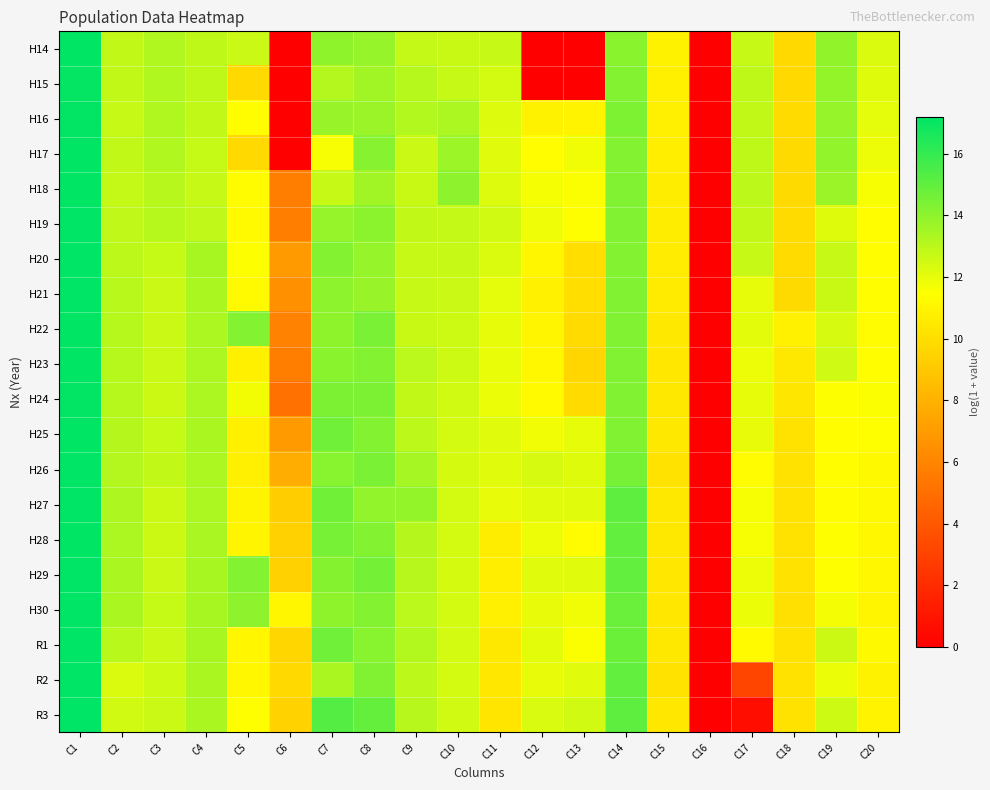

Reading left to right, list all the values displayed in this chart.

H14: C1=17.1	C2=12.8	C3=13.2	C4=12.9	C5=12.6	C6=0.0	C7=14.0	C8=13.8	C9=12.8	C10=12.7	C11=12.7	C12=0.0	C13=0.0	C14=14.1	C15=10.9	C16=0.0	C17=12.7	C18=9.8	C19=13.9	C20=12.3
H15: C1=17.1	C2=12.9	C3=13.3	C4=12.9	C5=9.8	C6=0.0	C7=13.1	C8=13.6	C9=13.1	C10=12.7	C11=12.4	C12=0.0	C13=0.0	C14=14.2	C15=10.8	C16=0.0	C17=12.9	C18=9.8	C19=13.9	C20=12.2
H16: C1=17.1	C2=12.7	C3=13.3	C4=12.9	C5=11.4	C6=0.0	C7=13.7	C8=13.7	C9=13.2	C10=13.3	C11=12.2	C12=10.9	C13=10.9	C14=14.3	C15=10.8	C16=0.0	C17=12.8	C18=9.8	C19=13.8	C20=12.0
H17: C1=17.1	C2=12.9	C3=13.3	C4=12.8	C5=9.8	C6=0.0	C7=11.7	C8=14.1	C9=12.7	C10=13.7	C11=12.1	C12=11.4	C13=11.8	C14=14.3	C15=10.7	C16=0.0	C17=12.9	C18=9.8	C19=13.9	C20=11.9
H18: C1=17.1	C2=12.8	C3=13.1	C4=12.7	C5=11.3	C6=5.7	C7=12.7	C8=13.5	C9=12.7	C10=14.0	C11=12.2	C12=11.7	C13=11.6	C14=14.3	C15=10.7	C16=0.0	C17=13.0	C18=9.8	C19=13.7	C20=11.6
H19: C1=17.2	C2=12.9	C3=13.1	C4=12.9	C5=11.3	C6=5.7	C7=13.8	C8=14.1	C9=12.8	C10=12.8	C11=12.5	C12=11.8	C13=11.4	C14=14.3	C15=10.7	C16=0.0	C17=12.8	C18=9.9	C19=12.2	C20=11.4
H20: C1=17.2	C2=12.9	C3=12.7	C4=13.4	C5=11.5	C6=7.0	C7=14.3	C8=13.8	C9=12.7	C10=12.7	C11=12.3	C12=11.1	C13=10.0	C14=14.2	C15=10.6	C16=0.0	C17=12.7	C18=9.8	C19=12.7	C20=11.4
H21: C1=17.2	C2=13.0	C3=12.6	C4=13.3	C5=11.2	C6=6.6	C7=14.0	C8=13.8	C9=12.7	C10=12.7	C11=12.0	C12=10.8	C13=10.0	C14=14.3	C15=10.5	C16=0.0	C17=12.0	C18=9.8	C19=12.7	C20=11.4
H22: C1=17.1	C2=13.1	C3=12.6	C4=13.3	C5=14.3	C6=5.9	C7=14.0	C8=14.4	C9=12.7	C10=12.6	C11=12.0	C12=11.0	C13=9.9	C14=14.3	C15=10.4	C16=0.0	C17=12.1	C18=10.8	C19=12.4	C20=11.3
H23: C1=17.2	C2=13.1	C3=12.6	C4=13.3	C5=10.8	C6=5.7	C7=14.1	C8=14.2	C9=13.0	C10=12.6	C11=12.0	C12=11.1	C13=9.6	C14=14.3	C15=10.4	C16=0.0	C17=11.9	C18=10.5	C19=12.6	C20=11.4
H24: C1=17.1	C2=13.1	C3=12.6	C4=13.3	C5=11.7	C6=5.1	C7=14.4	C8=14.4	C9=12.8	C10=12.5	C11=11.9	C12=11.2	C13=9.9	C14=14.3	C15=10.4	C16=0.0	C17=12.0	C18=10.4	C19=11.5	C20=11.5
H25: C1=17.1	C2=13.1	C3=12.7	C4=13.4	C5=10.8	C6=7.0	C7=14.7	C8=14.3	C9=12.9	C10=12.4	C11=12.1	C12=11.8	C13=12.0	C14=14.3	C15=10.4	C16=0.0	C17=12.0	C18=10.1	C19=11.4	C20=11.4
H26: C1=17.2	C2=13.2	C3=12.8	C4=13.3	C5=10.8	C6=7.8	C7=14.1	C8=14.4	C9=13.4	C10=12.4	C11=12.1	C12=12.4	C13=12.2	C14=14.5	C15=10.2	C16=0.0	C17=11.3	C18=10.1	C19=11.4	C20=11.2
H27: C1=17.2	C2=13.3	C3=12.6	C4=13.3	C5=11.0	C6=9.3	C7=14.6	C8=13.9	C9=13.9	C10=12.4	C11=12.0	C12=12.2	C13=12.1	C14=15.1	C15=10.4	C16=0.0	C17=11.6	C18=10.2	C19=11.3	C20=11.2
H28: C1=17.2	C2=13.3	C3=12.6	C4=13.4	C5=11.0	C6=9.4	C7=14.5	C8=14.3	C9=13.1	C10=12.4	C11=10.7	C12=11.9	C13=11.3	C14=14.9	C15=10.4	C16=0.0	C17=11.6	C18=10.2	C19=11.5	C20=11.1
H29: C1=17.2	C2=13.4	C3=12.6	C4=13.4	C5=14.2	C6=9.4	C7=14.2	C8=14.6	C9=13.1	C10=12.4	C11=10.7	C12=12.1	C13=12.1	C14=15.0	C15=10.4	C16=0.0	C17=11.9	C18=10.2	C19=11.5	C20=11.1
H30: C1=17.2	C2=13.4	C3=12.7	C4=13.4	C5=14.0	C6=11.1	C7=14.0	C8=14.3	C9=13.0	C10=12.4	C11=10.8	C12=12.0	C13=11.8	C14=14.8	C15=10.4	C16=0.0	C17=11.9	C18=10.1	C19=11.7	C20=11.0
R1: C1=17.2	C2=13.0	C3=12.6	C4=13.4	C5=11.1	C6=9.6	C7=14.6	C8=14.1	C9=13.2	C10=12.4	C11=10.5	C12=12.1	C13=11.6	C14=14.8	C15=10.4	C16=0.0	C17=11.2	C18=10.1	C19=12.6	C20=11.2
R2: C1=17.2	C2=12.3	C3=12.6	C4=13.3	C5=11.1	C6=9.8	C7=13.4	C8=14.3	C9=12.9	C10=12.5	C11=10.4	C12=12.0	C13=12.1	C14=15.0	C15=10.2	C16=0.0	C17=3.1	C18=10.2	C19=11.9	C20=10.9
R3: C1=17.2	C2=12.5	C3=12.6	C4=13.4	C5=11.4	C6=9.5	C7=15.3	C8=14.9	C9=13.0	C10=12.5	C11=10.3	C12=12.3	C13=12.5	C14=15.1	C15=10.4	C16=0.0	C17=0.7	C18=10.2	C19=12.6	C20=10.9